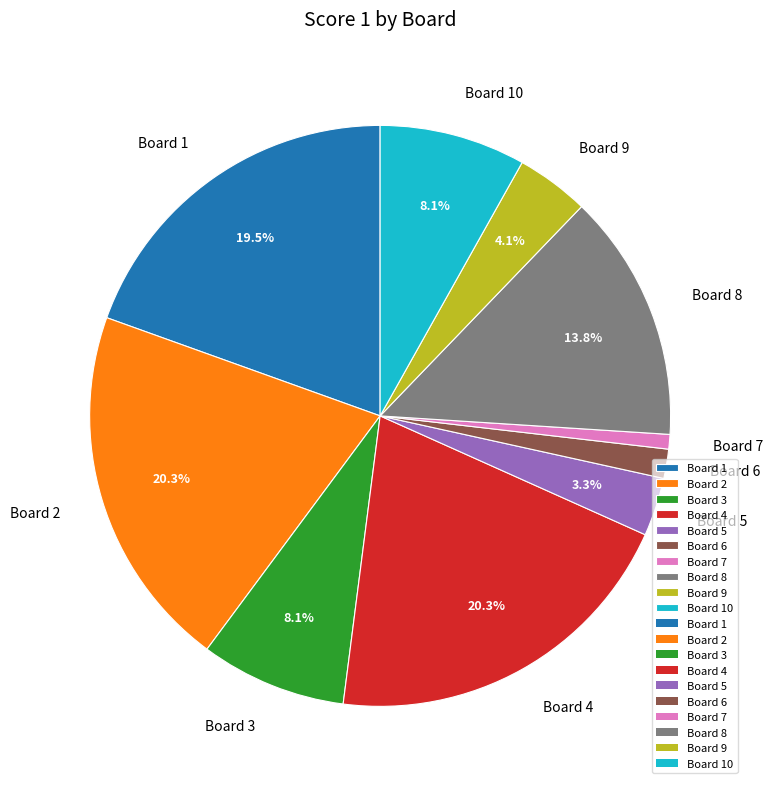

Is it true that Board 6 is 9% of the pie?

False